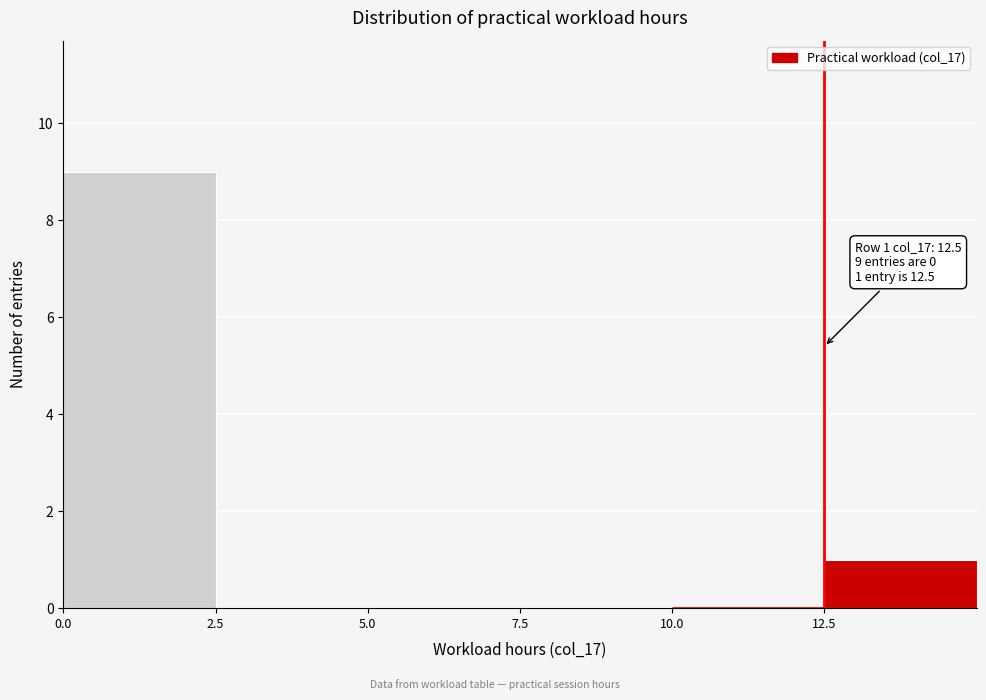

Over which range of the x-axis is the bar tallest?

0.0 to 2.5